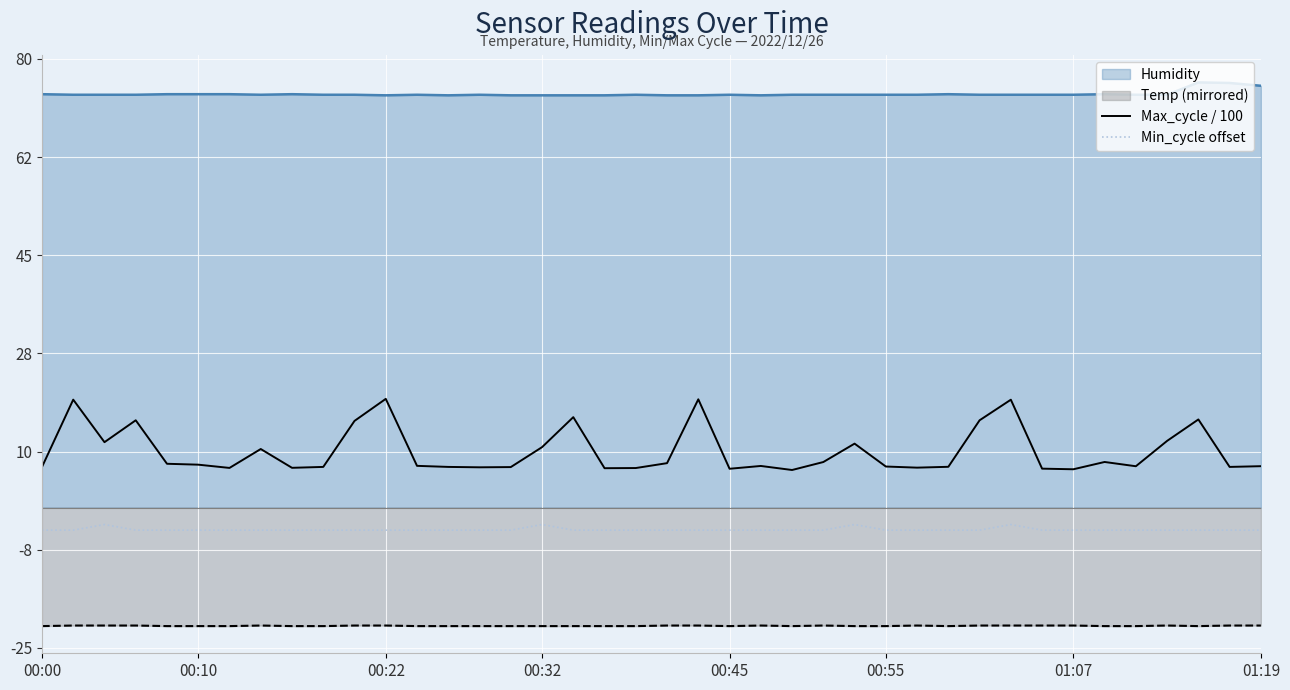

True or false: Max_cycle / 100 and Humidity intersect in this chart.

False